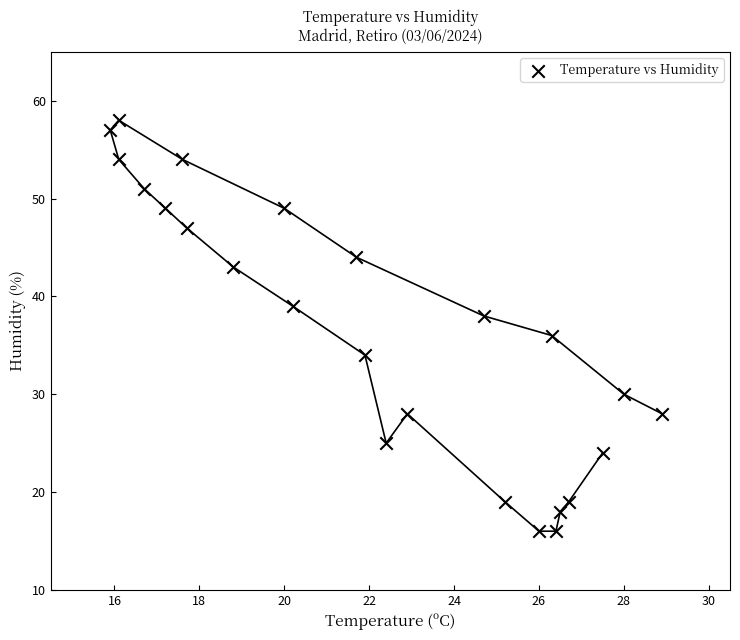

What is the range of Y values (max minus min)?

42